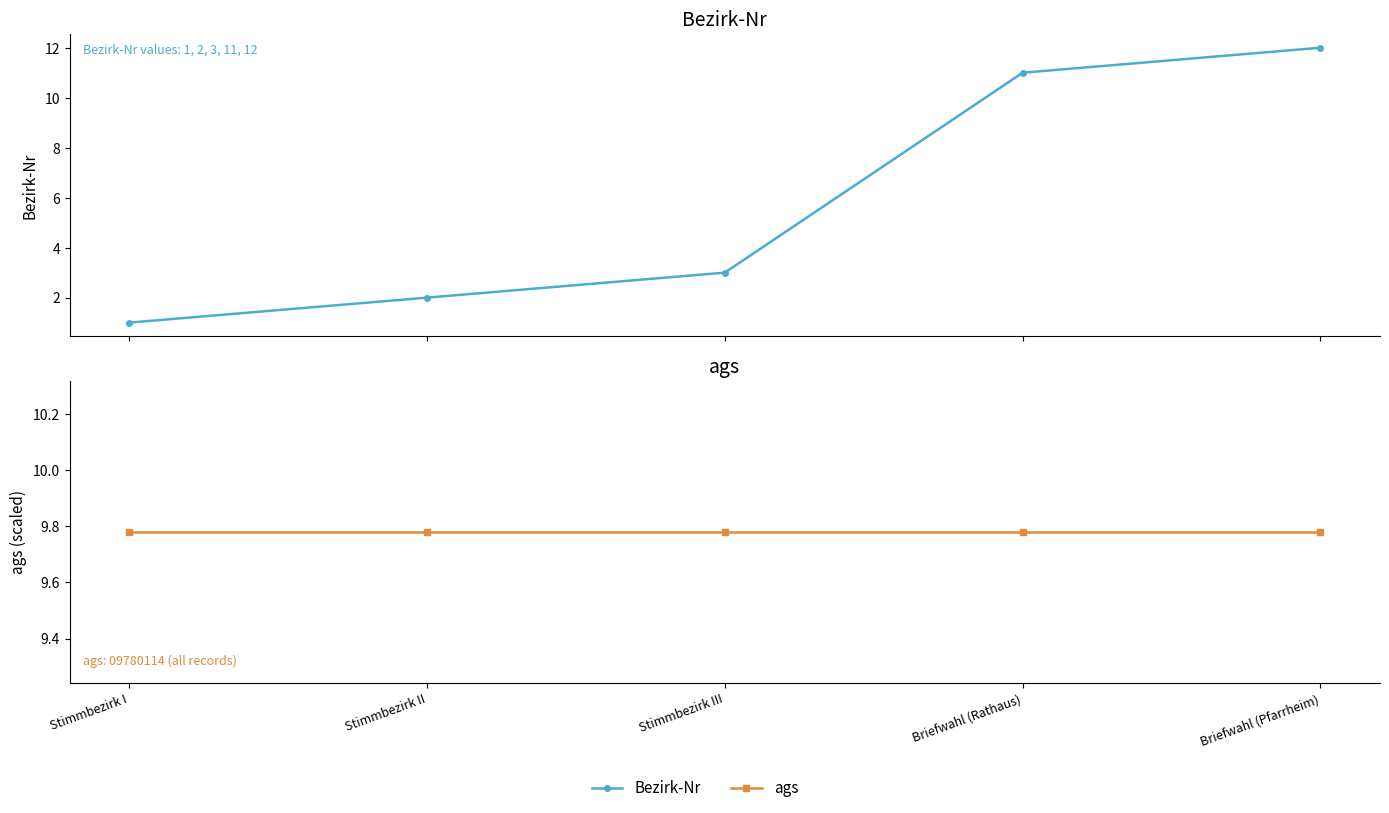

Which series changed the most between Stimmbezirk III and Briefwahl (Rathaus)?

Bezirk-Nr